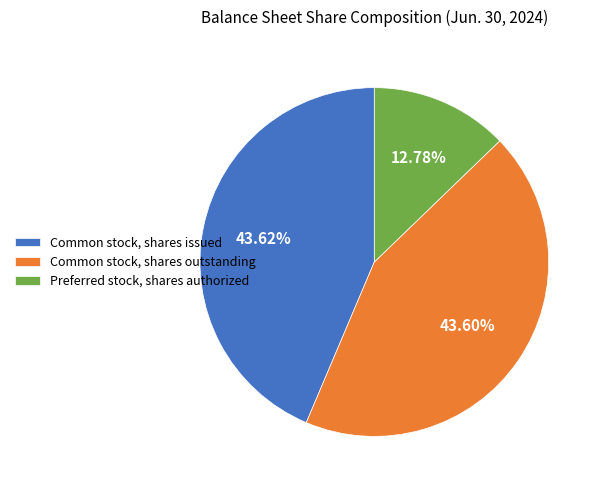

What is the smallest slice in the pie chart?

Preferred stock, shares authorized